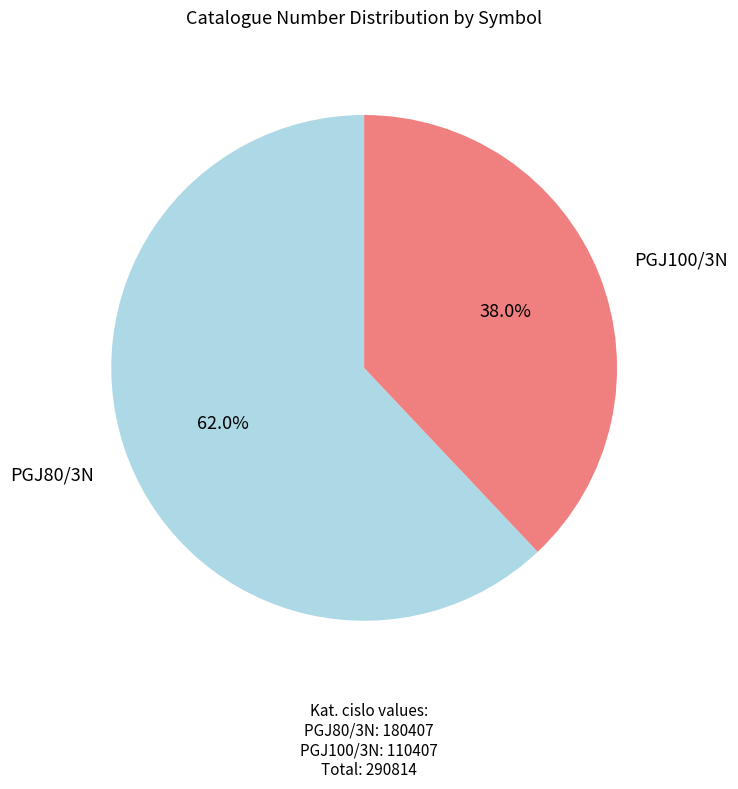

Is there any slice that represents more than half of the pie?

Yes